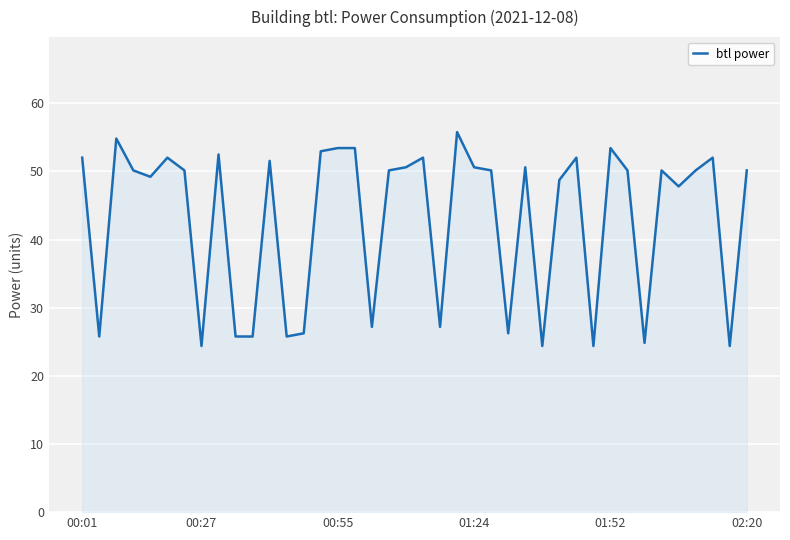

What is the difference between the maximum and minimum values?

31.4